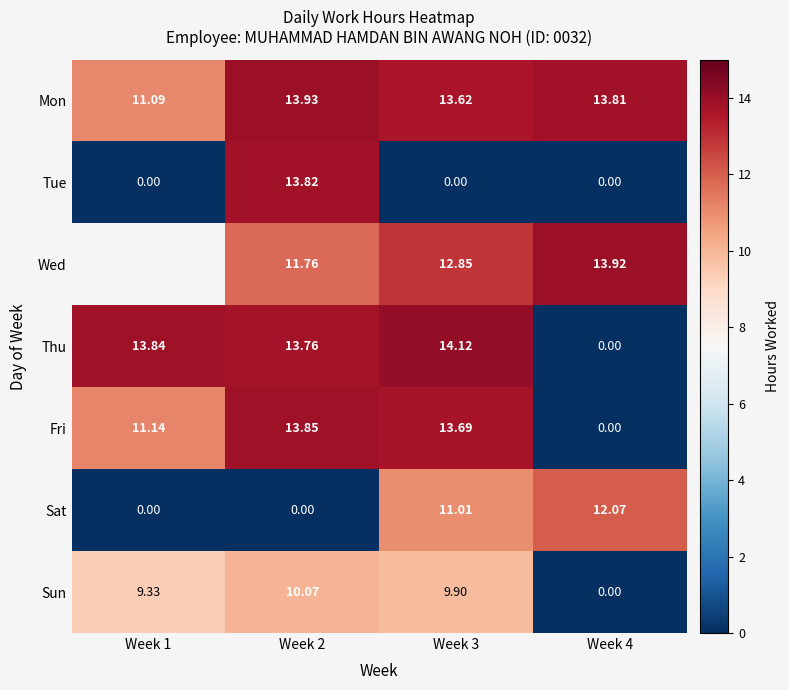

What is the total value across all series at Week 2?

77.2